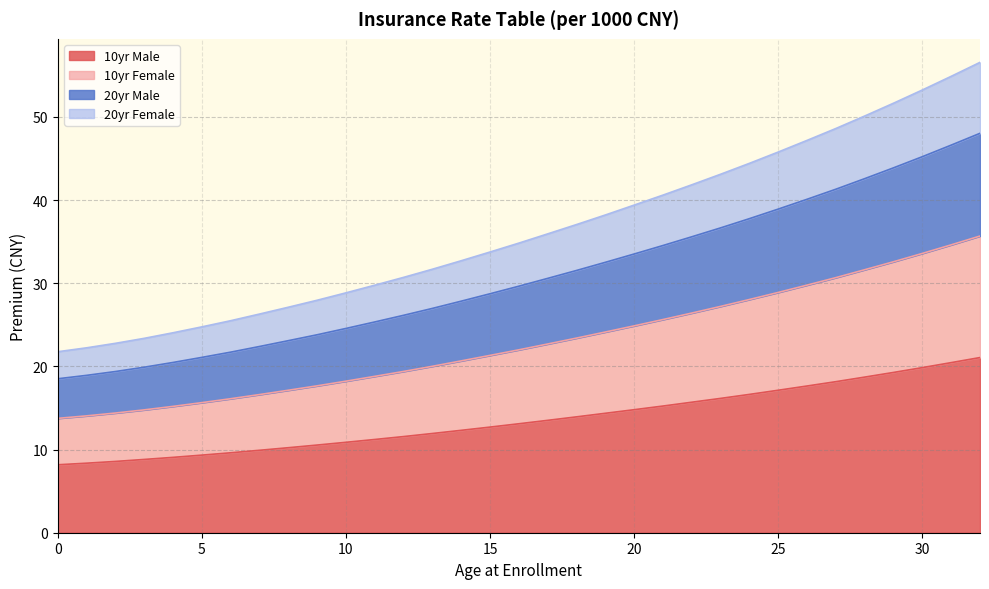

What is the total value across all series at 10?

28.8